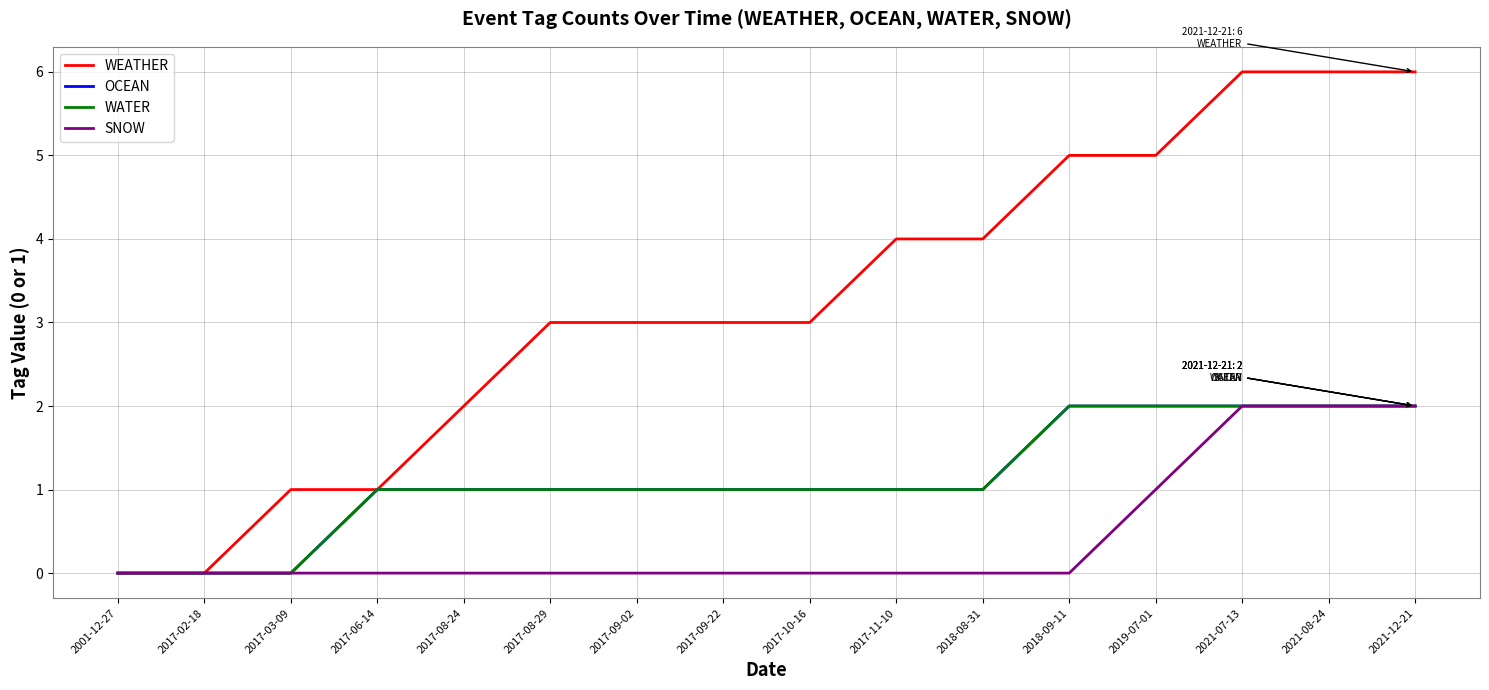

Does the chart display data point markers on the line(s)?

No